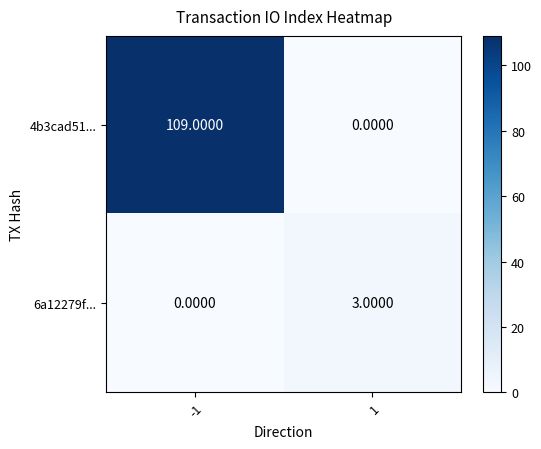

What is the total value across all series at 1?

3